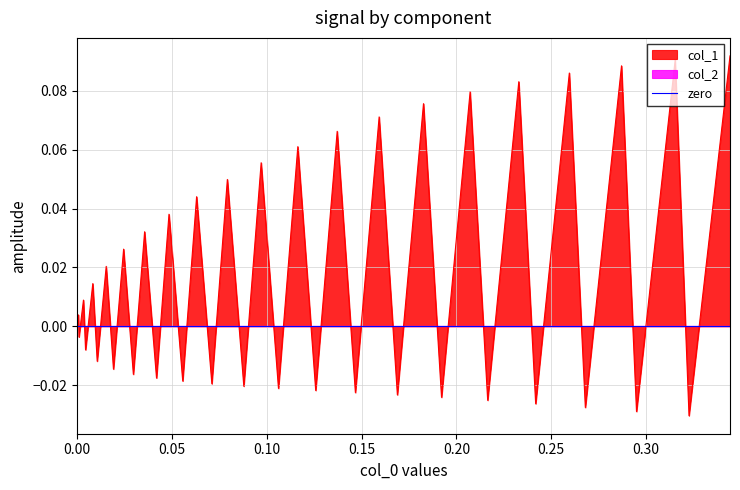

What is the greatest value displayed?

0.1